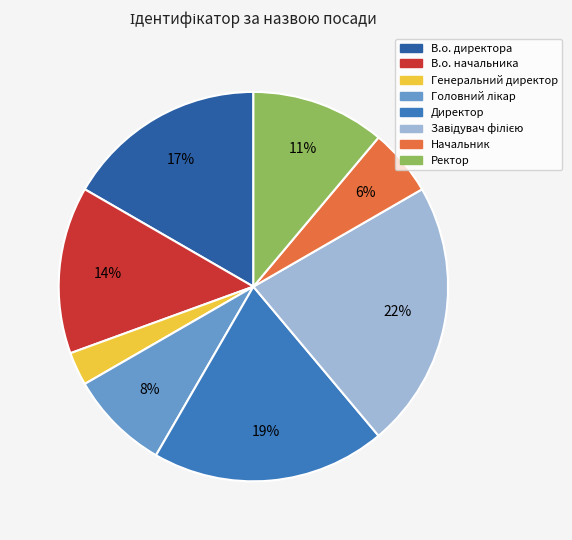

What is the smallest slice in the pie chart?

Генеральний директор